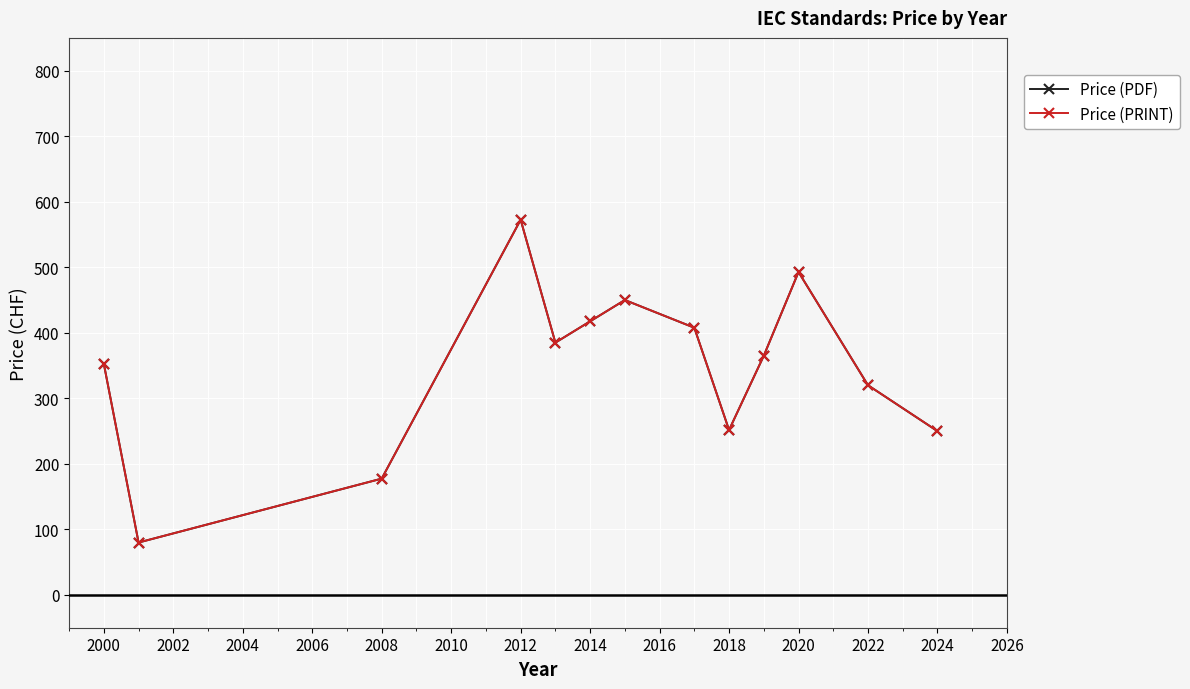

Rank the series by their maximum value, from lowest to highest.

Price (PDF), Price (PRINT)